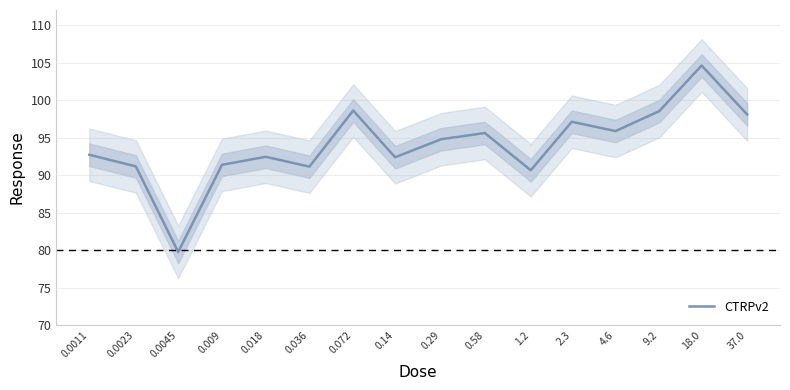

What is the value of the 6th point from the left?

91.1